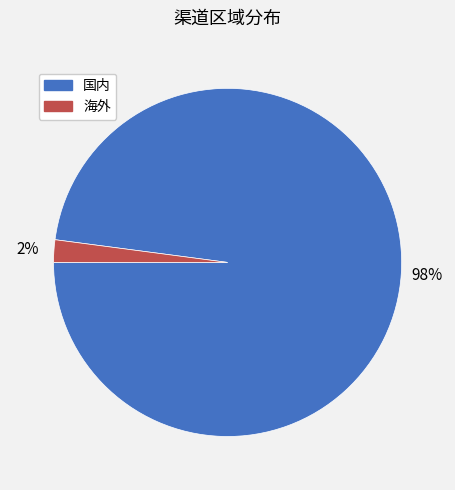

Is the sum of 国内 and 海外 greater than half?

Yes